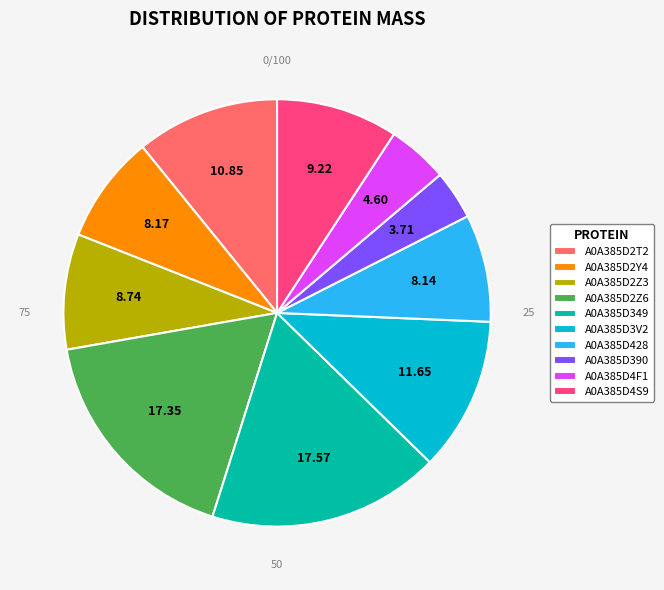

Is the sum of A0A385D4S9 and A0A385D390 greater than half?

No